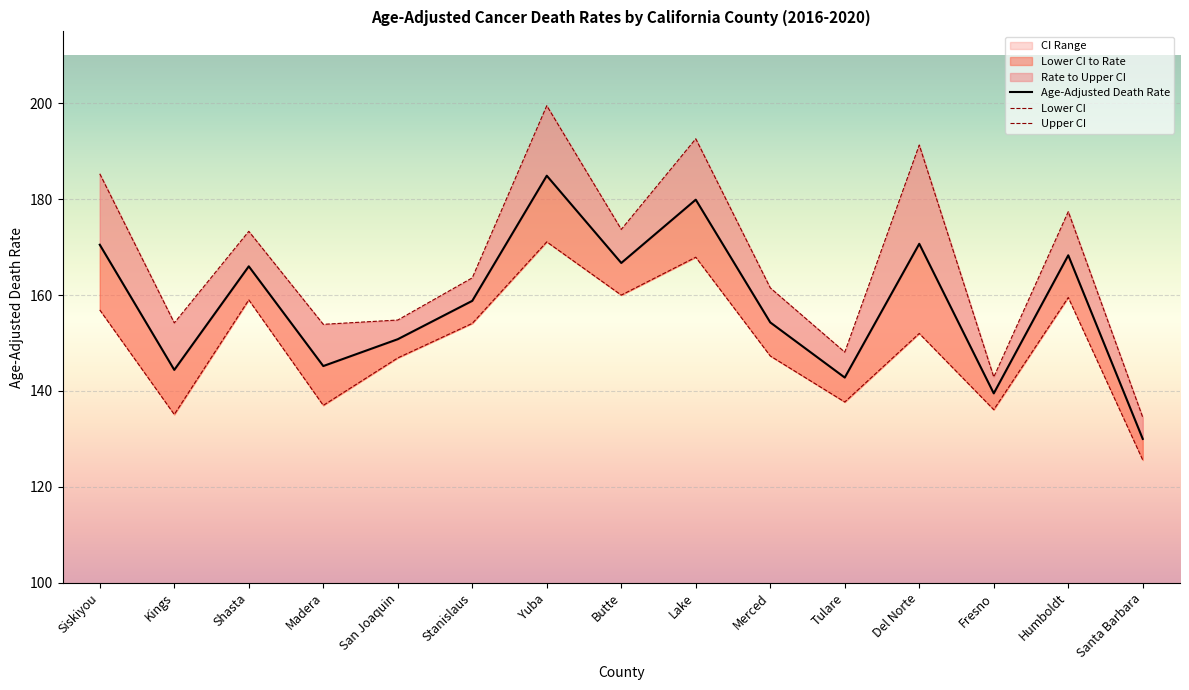

What position from the right is Yuba?

9